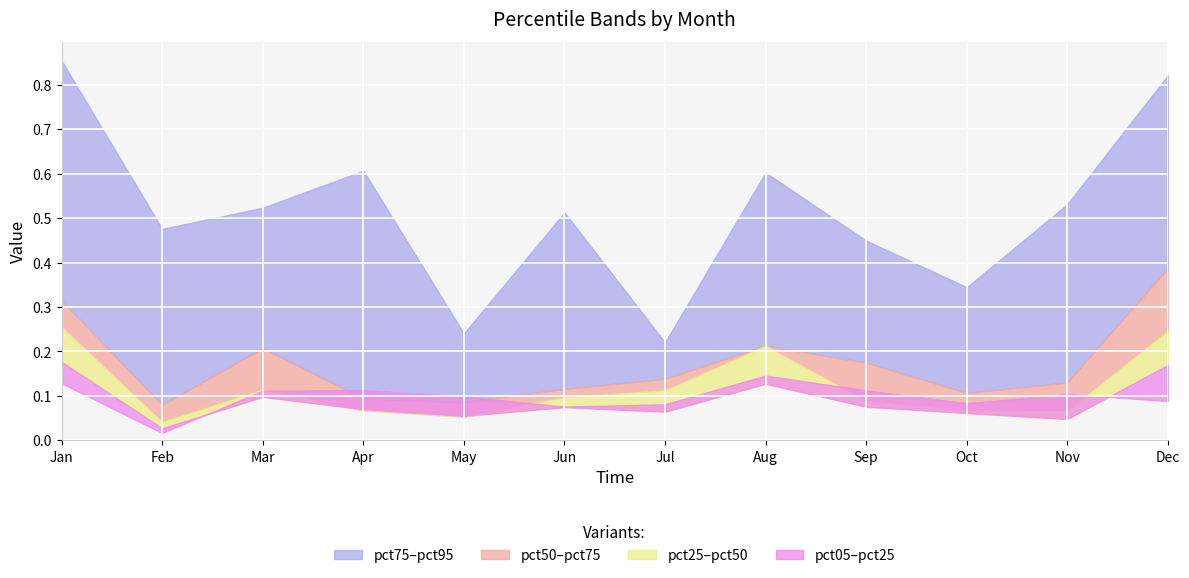

Between Jun and Nov, which is larger?

Nov